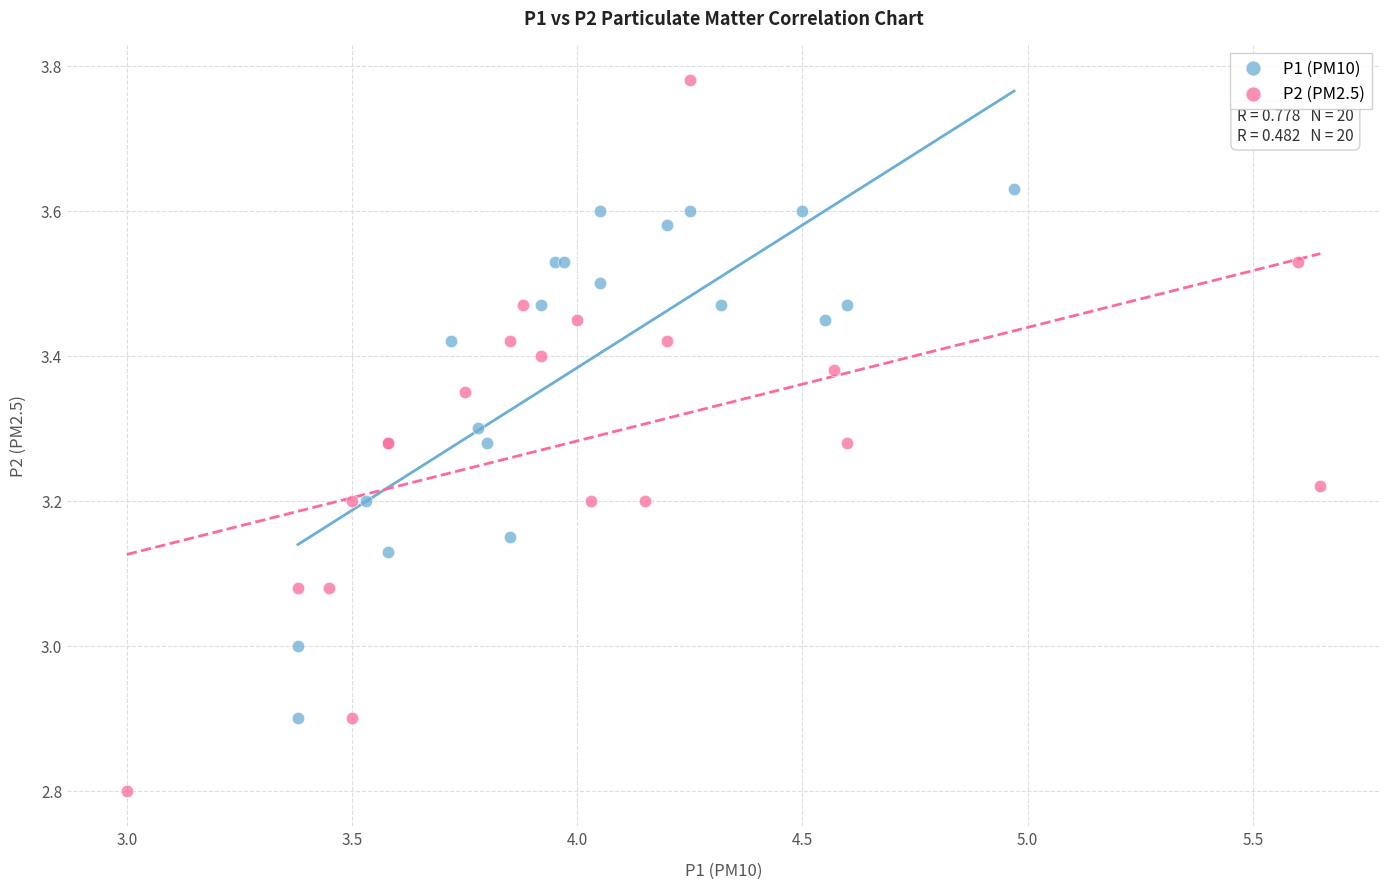

Which series has the widest spread of Y values?

P2 (PM2.5)